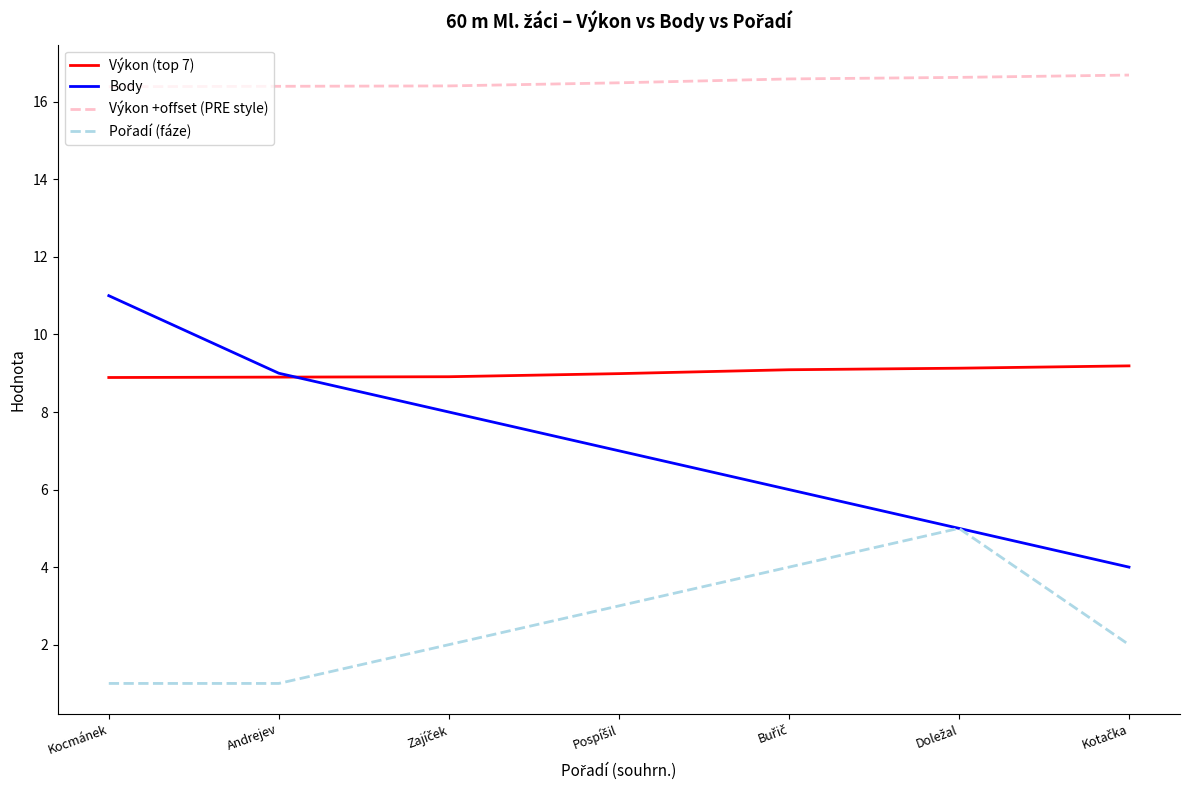

How many lines are shown in the chart?

4